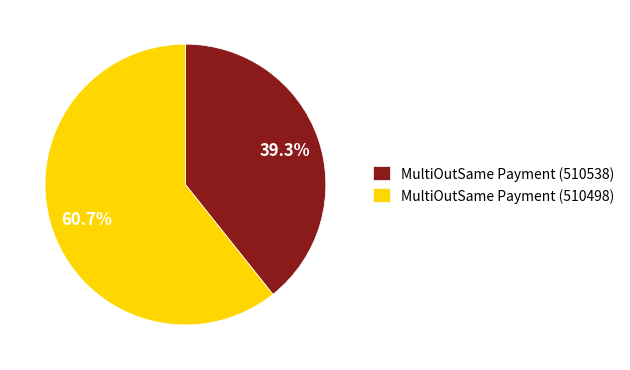

Is there a majority slice in this chart?

Yes